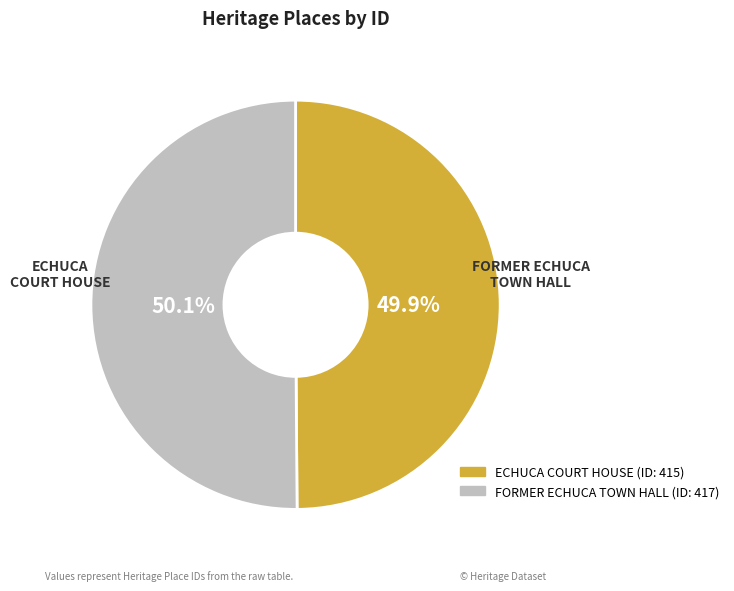

How much of the chart is everything except FORMER ECHUCA TOWN HALL?

49.9%